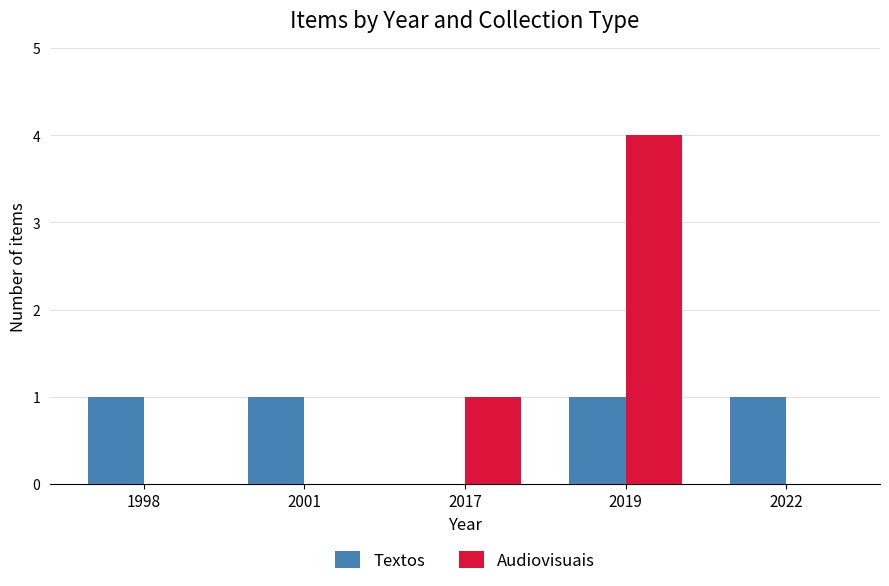

Is it true that Textos equals 1 at 2019?

True